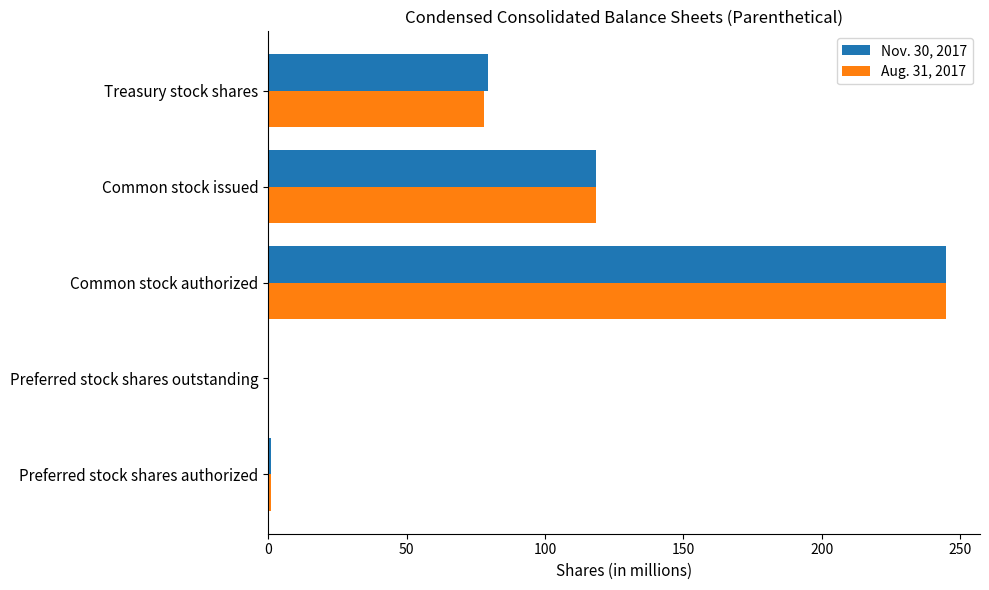

At which label is Aug. 31, 2017 closest to 122?

Common stock issued